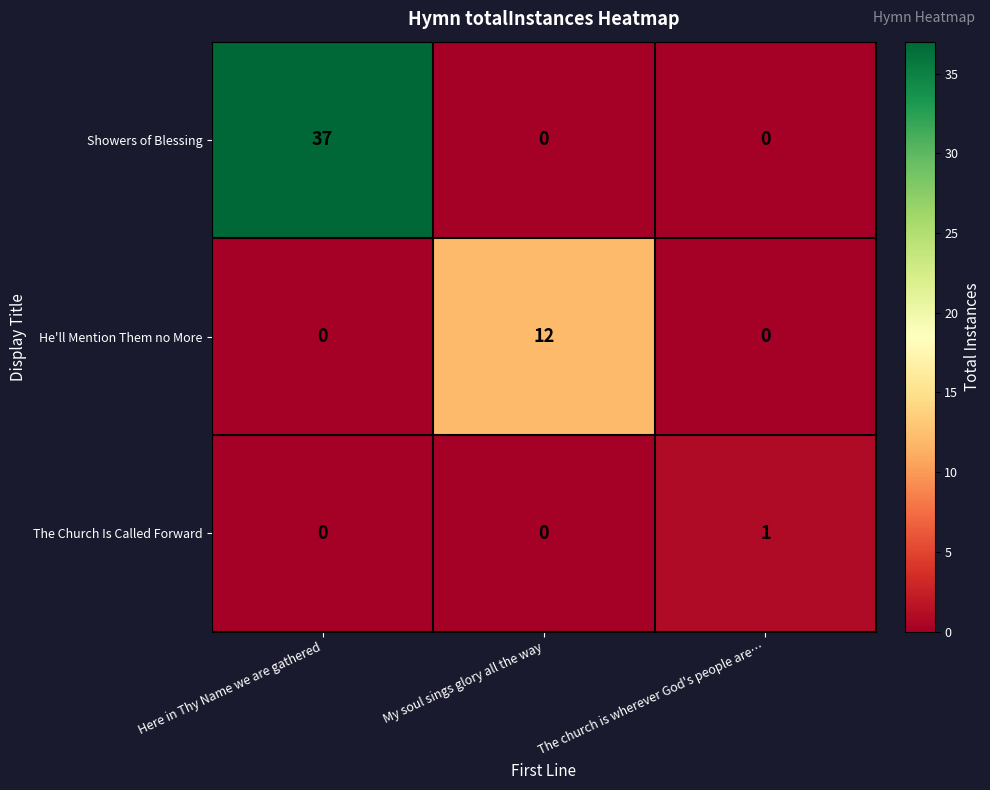

What is the difference between the highest and lowest values at My soul sings glory all the way?

12